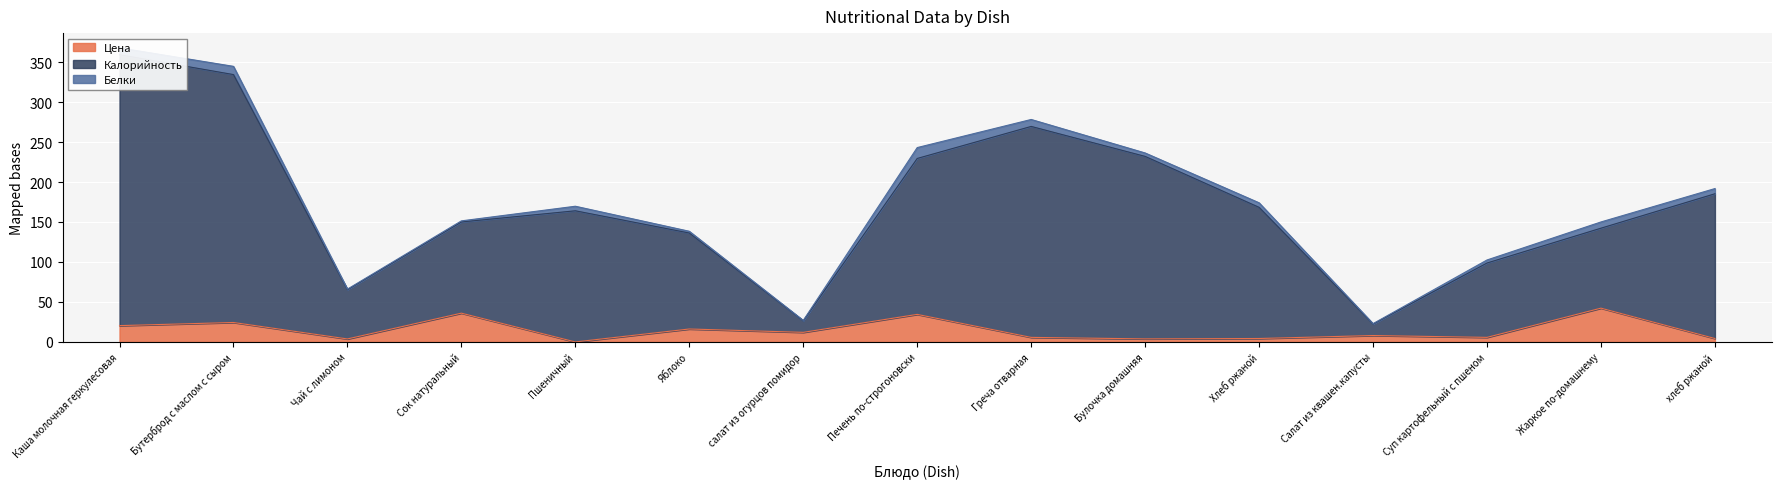

Between Пшеничный and Чай с лимоном, which is larger?

Чай с лимоном